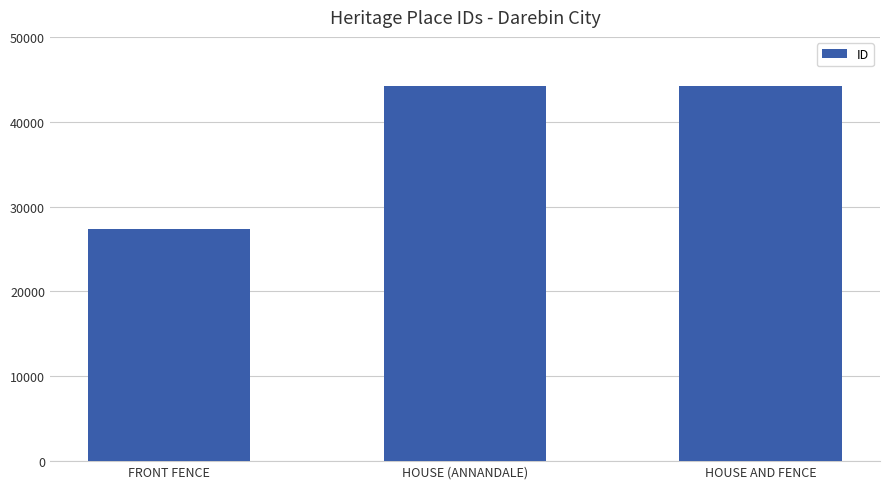

Which category has the lowest value across all series?

FRONT FENCE